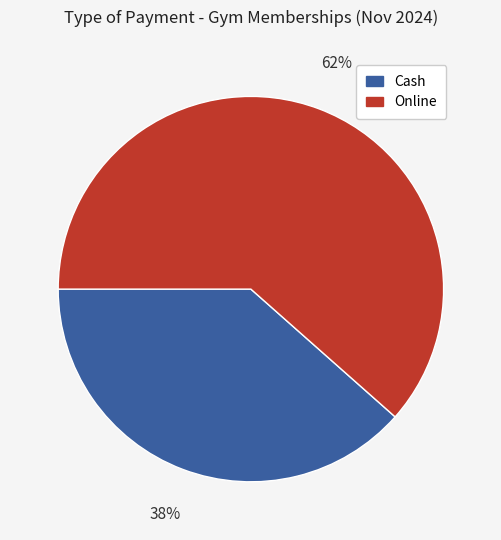

What percentage is the Cash slice, to the nearest percent?

38%